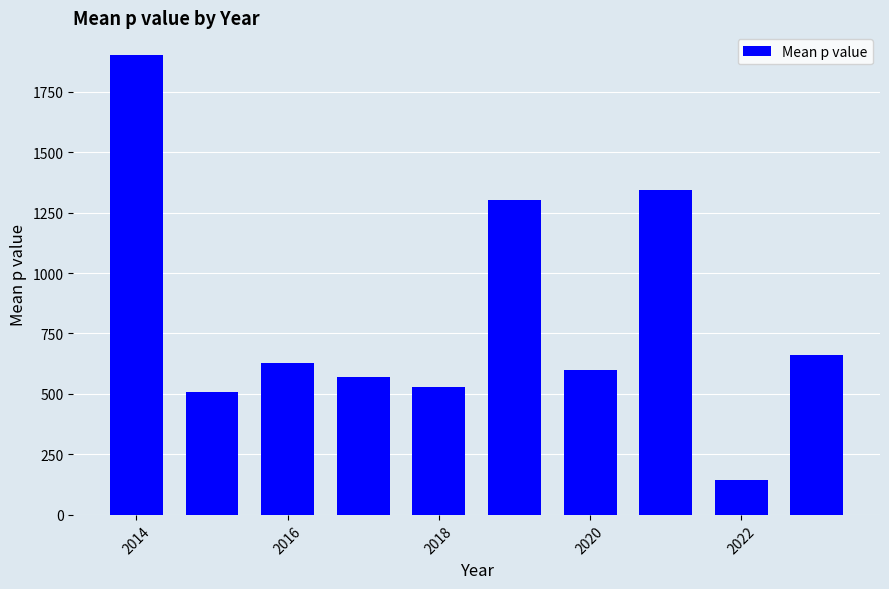

What is the greatest value displayed?

1900.0